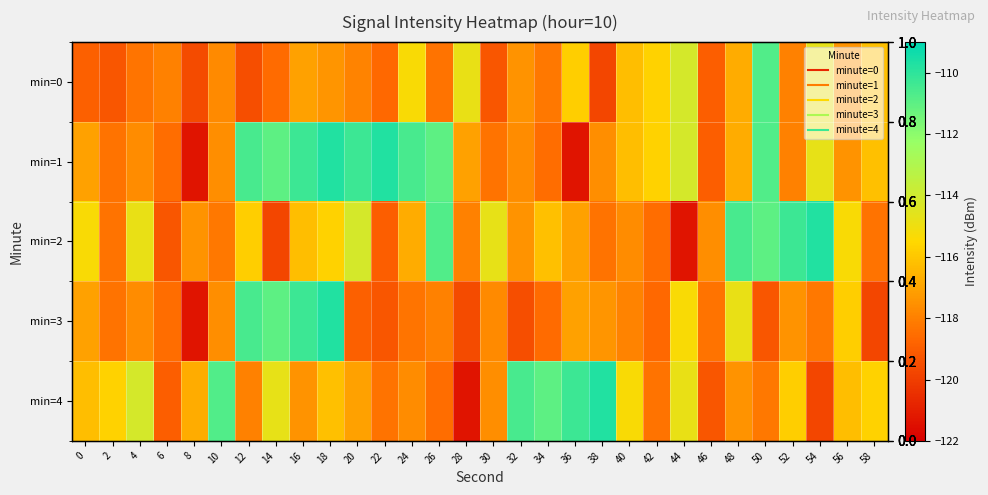

The min=4 series shows -109.7 at 38. True or false?

True